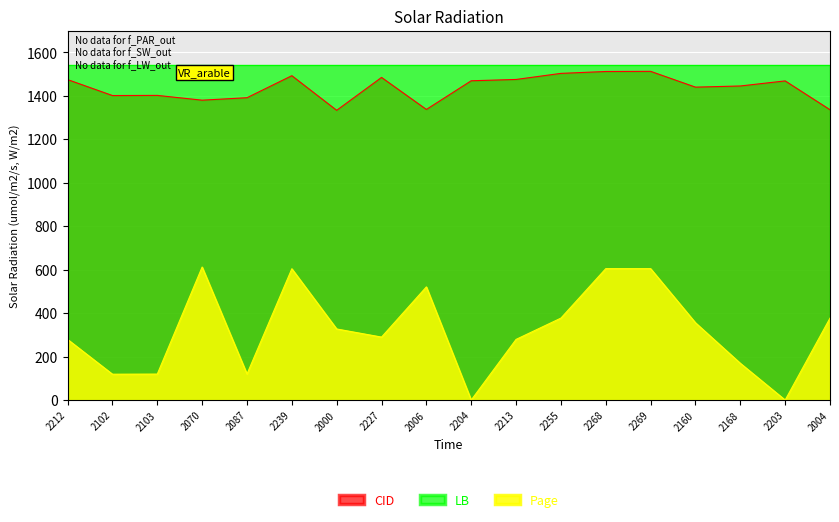

At which category does CID reach its first local peak?

2103